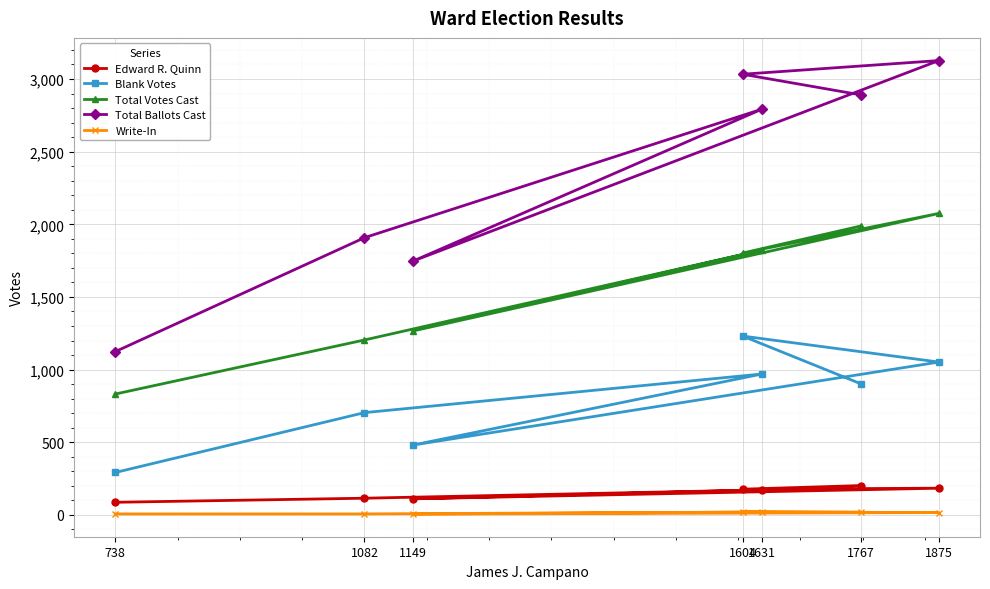

Is it true that Total Ballots Cast equals 4373 at 1767?

False